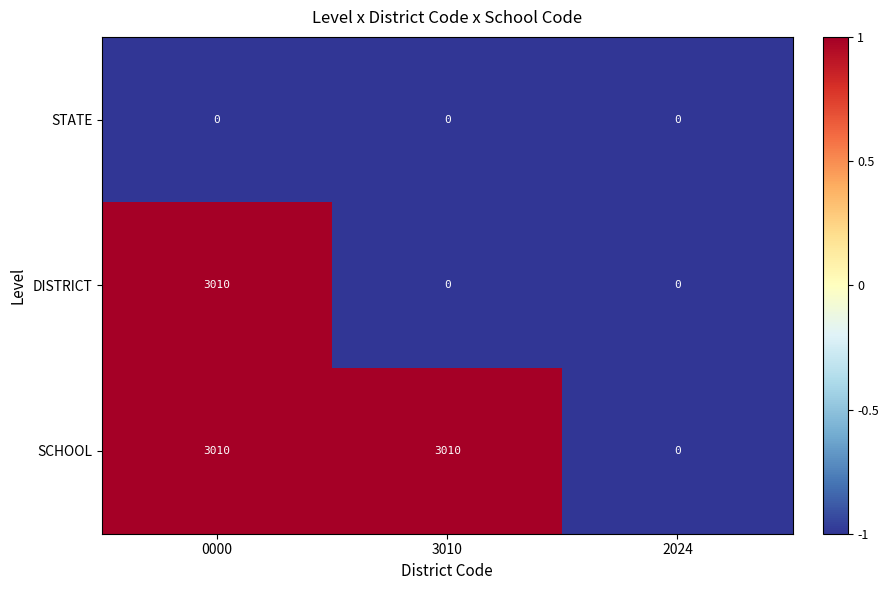

Rank the series by their average value, from lowest to highest.

STATE, DISTRICT, SCHOOL